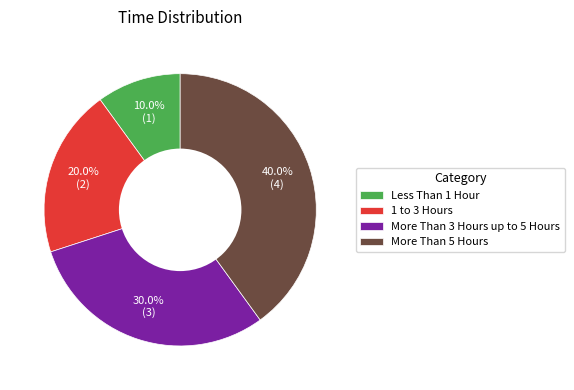

Which category has the biggest portion of the pie?

More Than 5 Hours